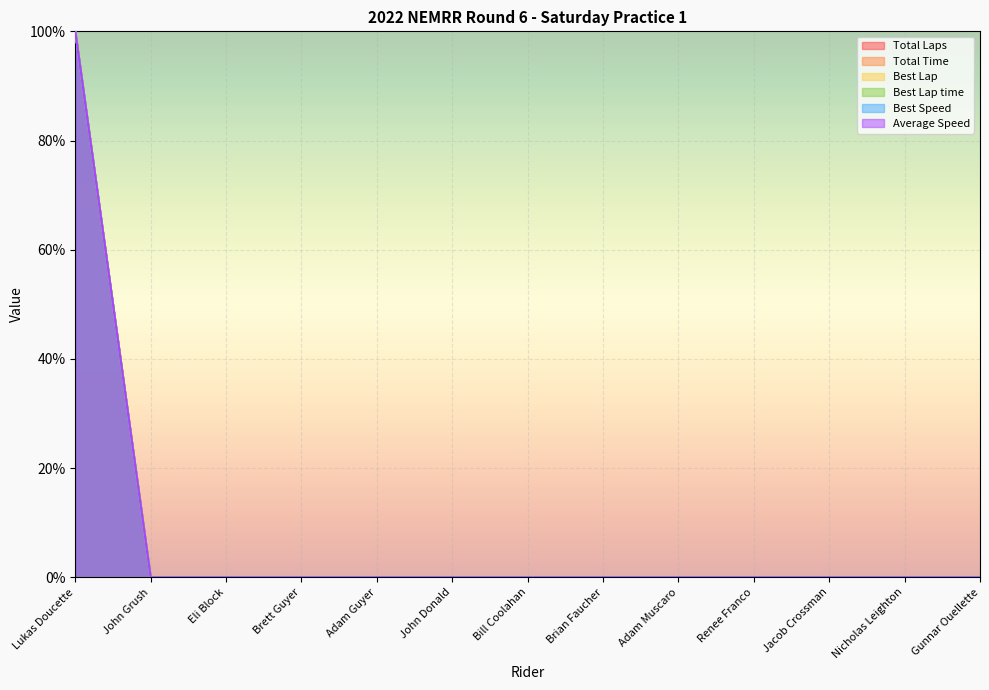

Does the chart display data point markers on the line(s)?

No